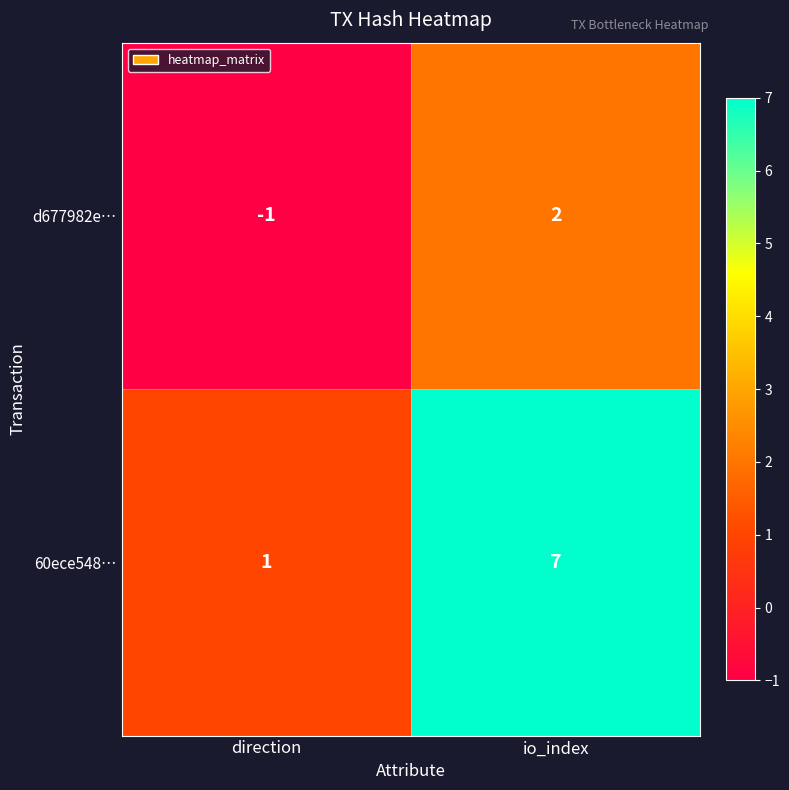

Count the number of categories in the chart.

2